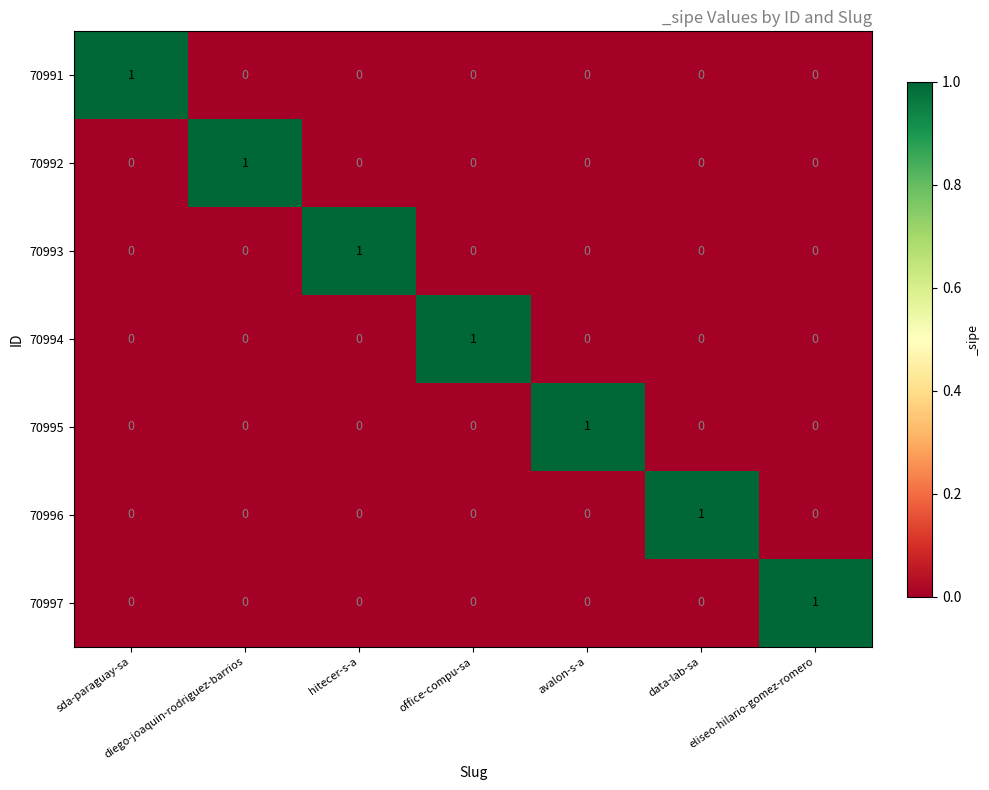

The 70991 series shows 0 at avalon-s-a. True or false?

True